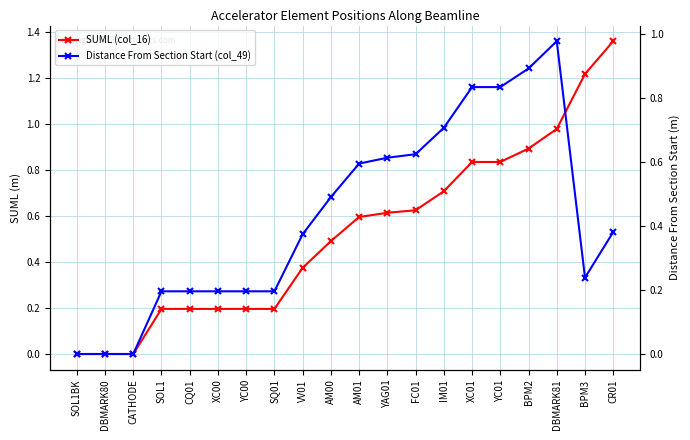

How many distinct data groups are displayed?

2